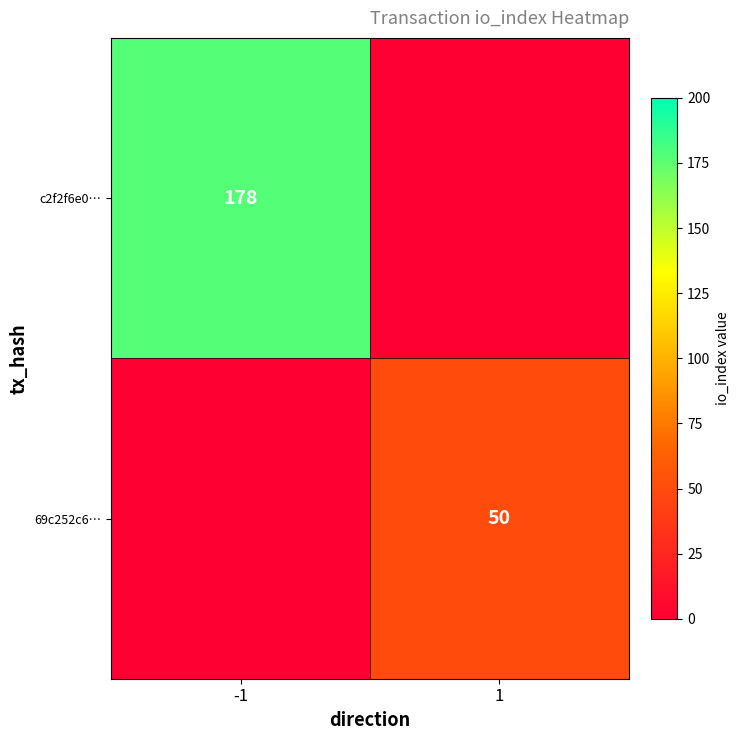

The value of c2f2f6e0… at -1 is 178. True or false?

True